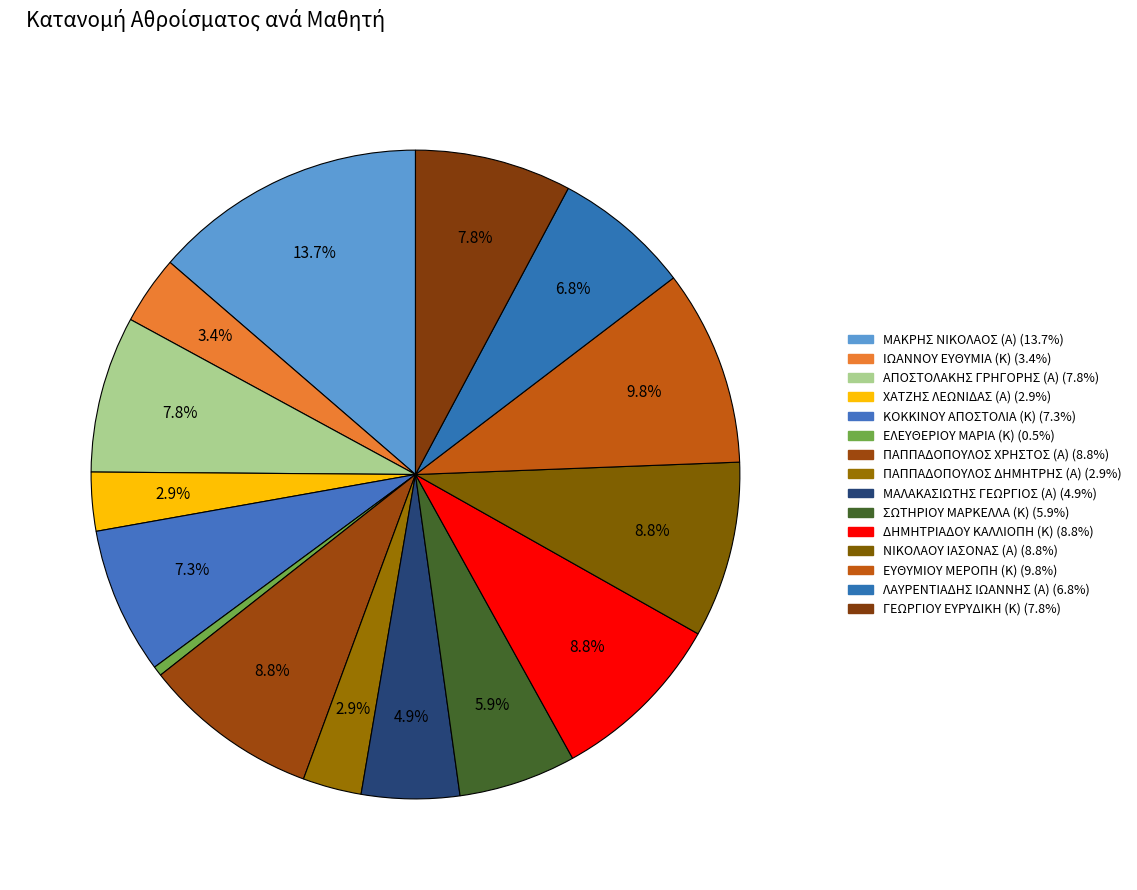

To the nearest percent, what is the combined percentage of ΓΕΩΡΓΙΟΥ ΕΥΡΥΔΙΚΗ (Κ) and ΣΩΤΗΡΙΟΥ ΜΑΡΚΕΛΛΑ (Κ)?

14%